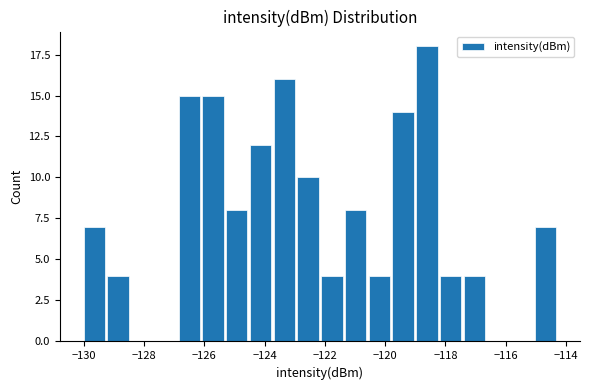

Read against the x-axis, roughly where is the centre of the tallest bar?

-118.6